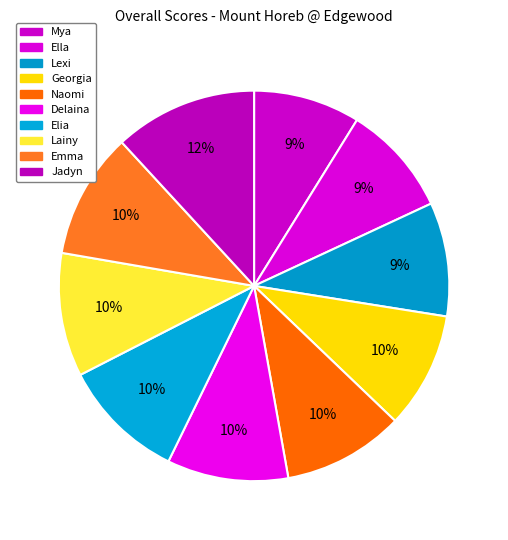

How many segments does this pie chart have?

10